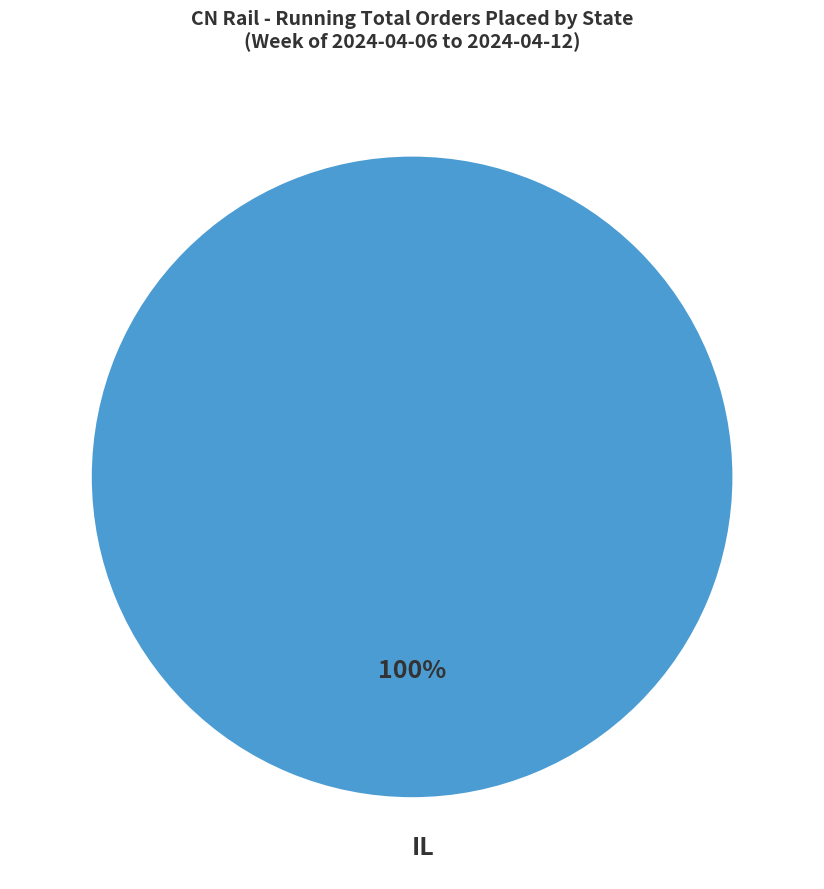

Rank the categories by value from highest to lowest.

IL